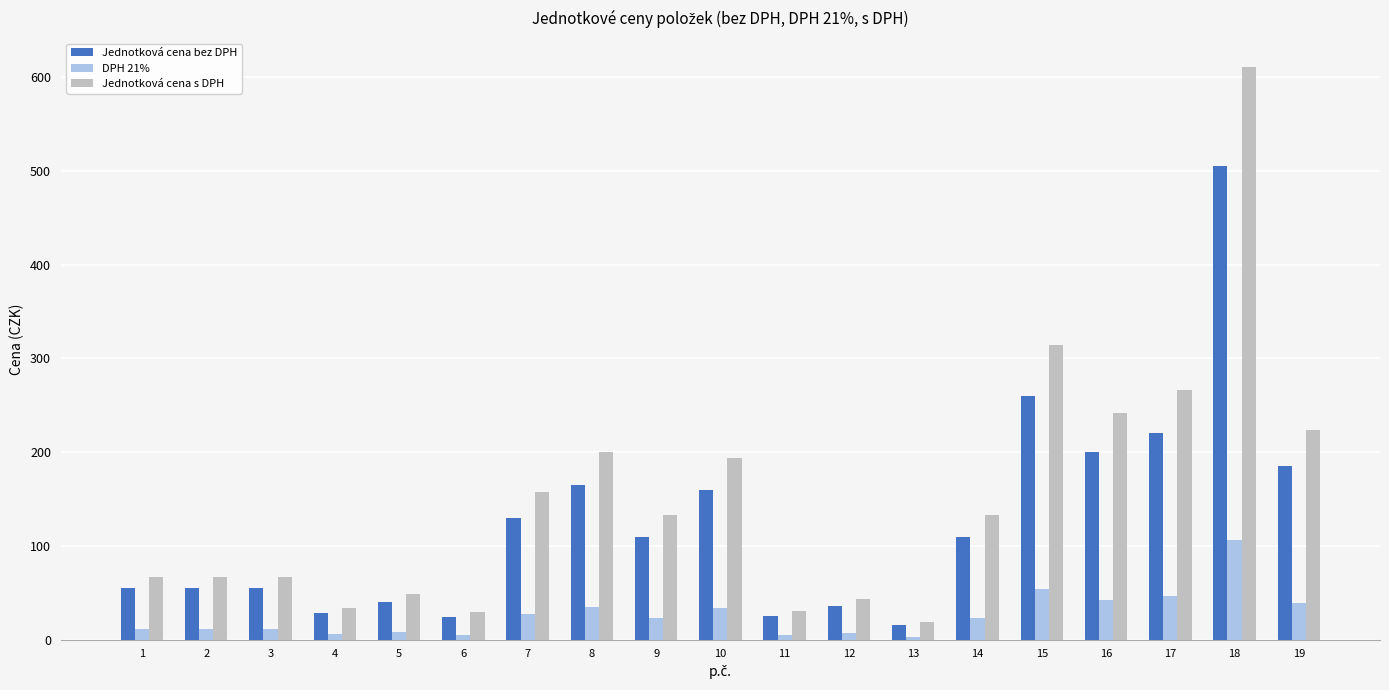

At which category is the sum across all series the highest?

18